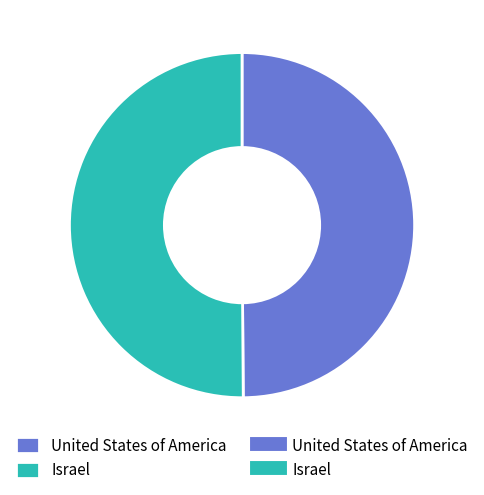

Count the number of slices in the pie.

2